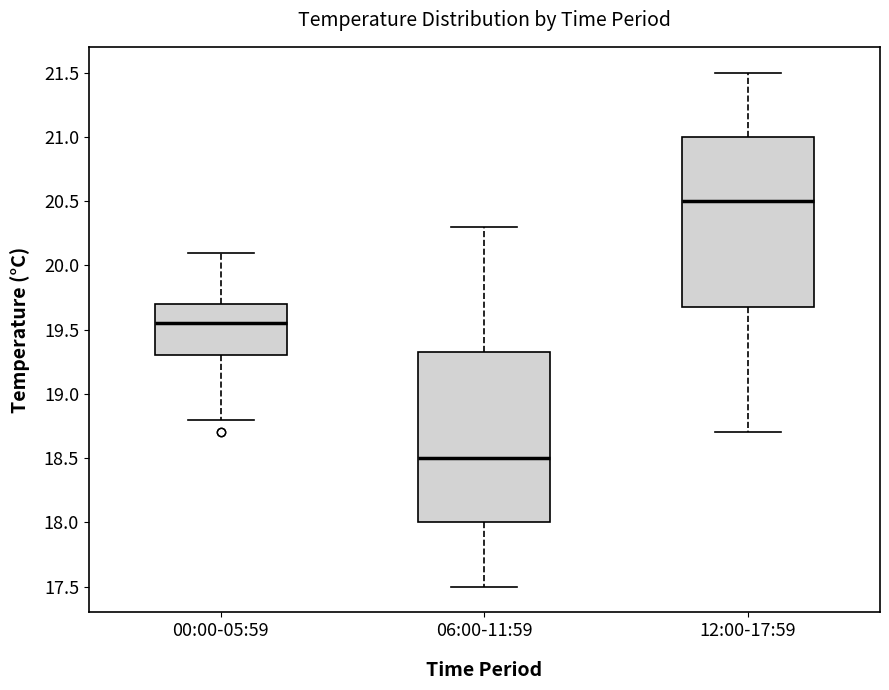

Reading left to right, read every box against the y-axis: the position of its median line, the range the box covers, and the ends of its whiskers. The values are not printed on the chart, so give them approximately, as read against the axis.

00:00-05:59: median 19.55, box 19.30 to 19.70, whiskers 18.80 to 20.10
06:00-11:59: median 18.50, box 18.00 to 19.35, whiskers 17.50 to 20.30
12:00-17:59: median 20.50, box 19.70 to 21.00, whiskers 18.70 to 21.50